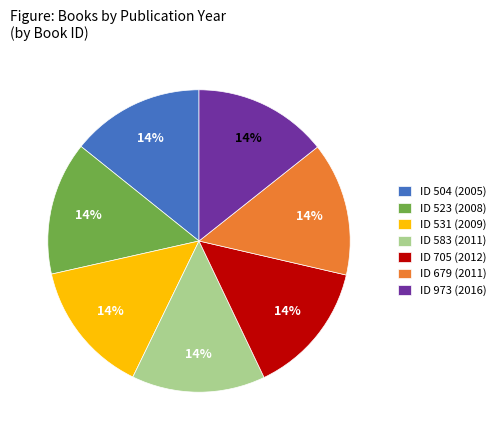

Count the number of slices in the pie.

7